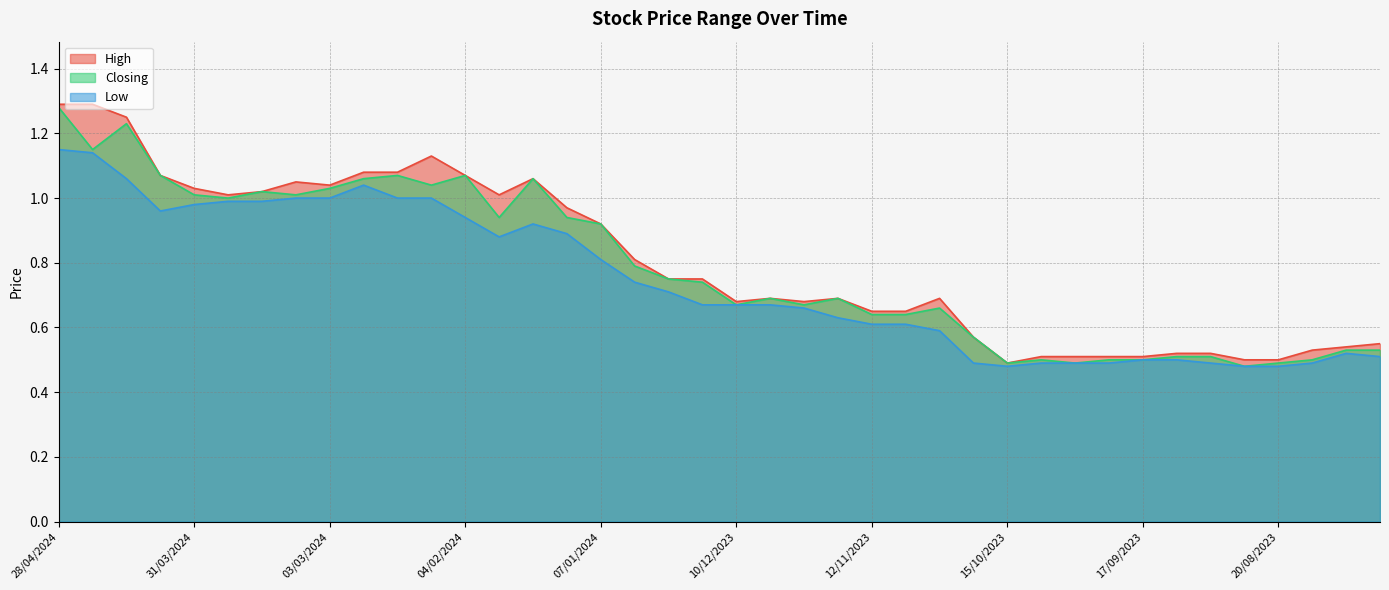

True or false: Closing has a value of 0.5 at 31/03/2024.

False